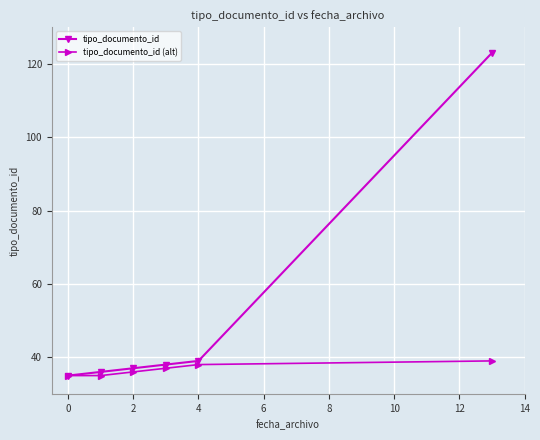

What is the value of the tipo_documento_id point at the 3rd from the left?

37